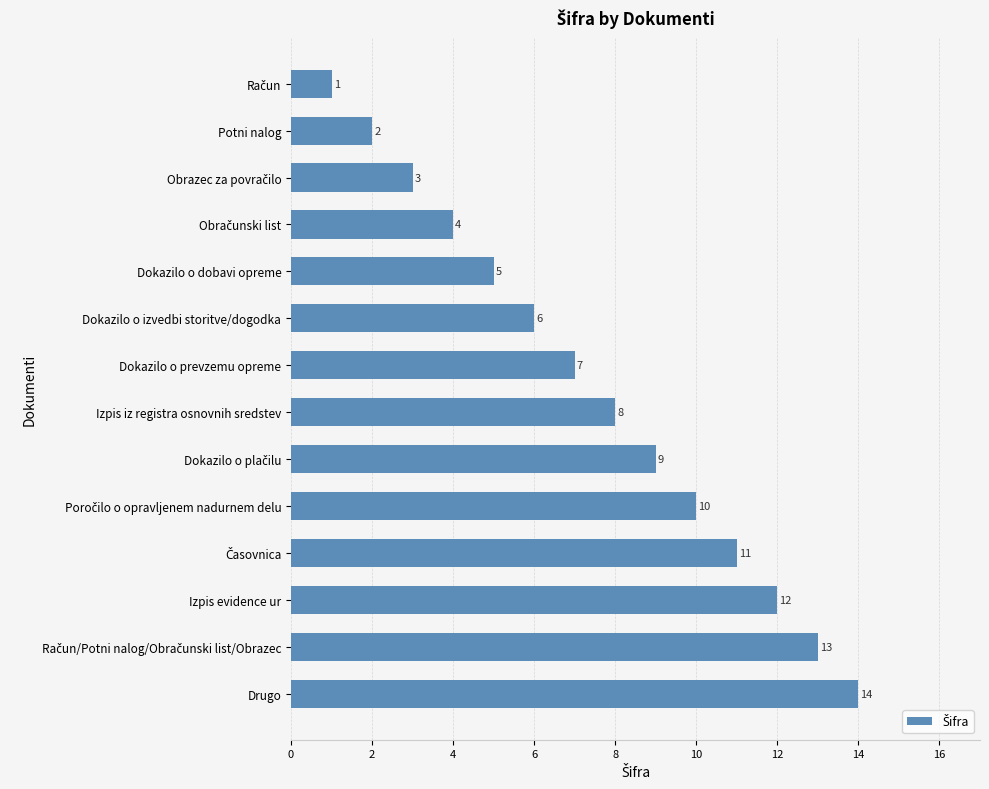

Are the bars horizontal?

Yes